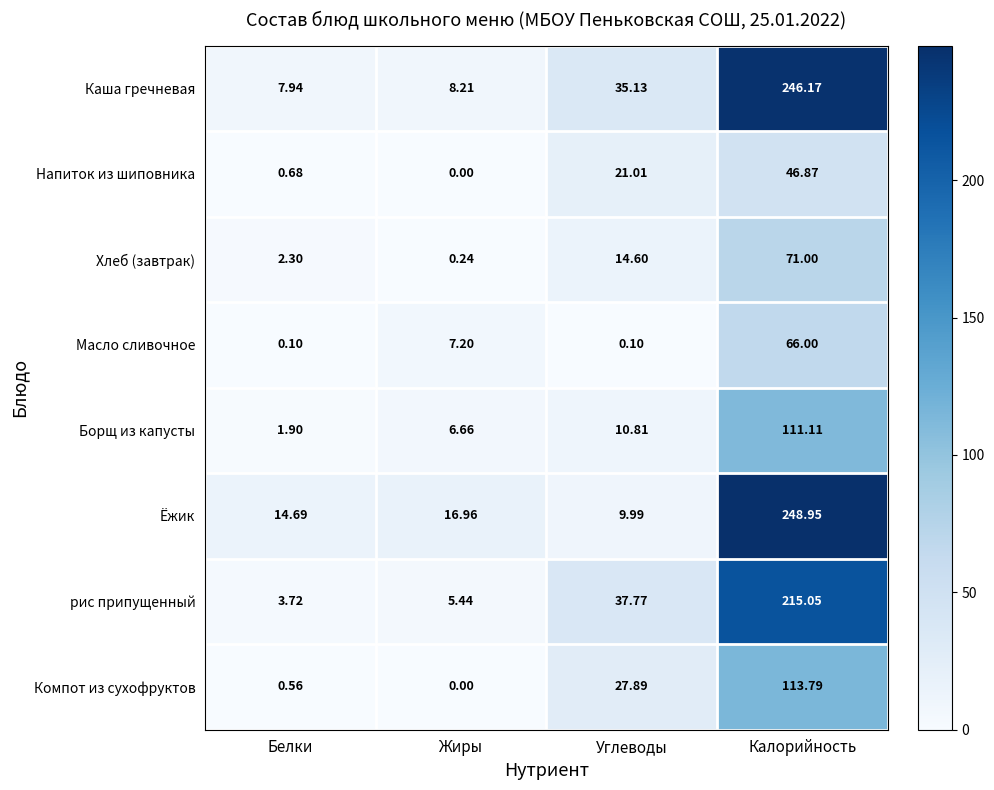

Where is Напиток из шиповника nearest to the value 23?

Углеводы